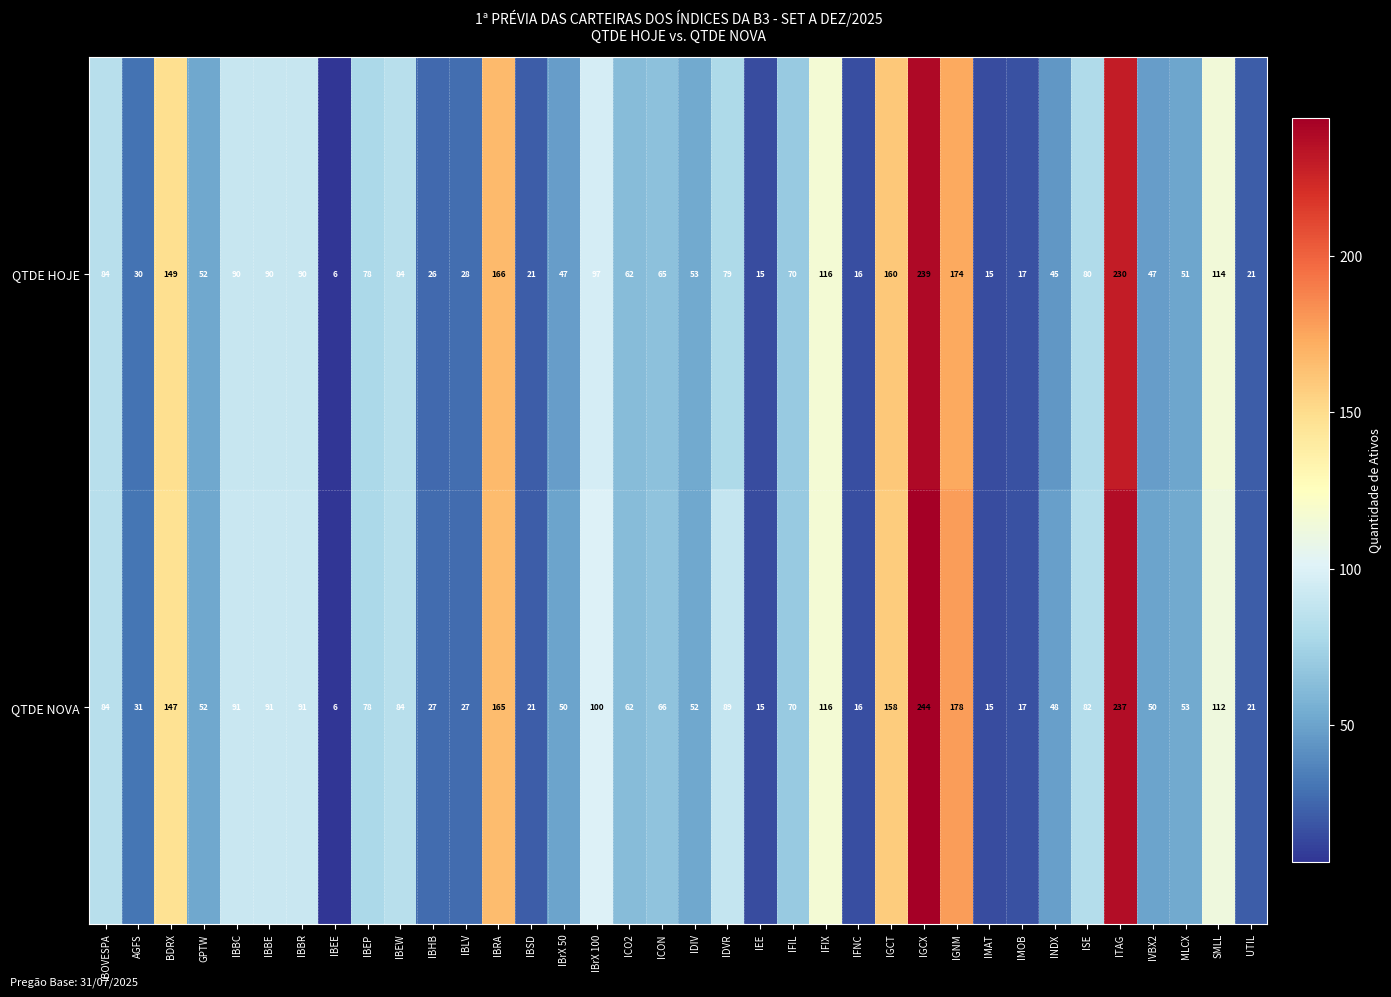

Which series has the largest total across all categories?

QTDE NOVA